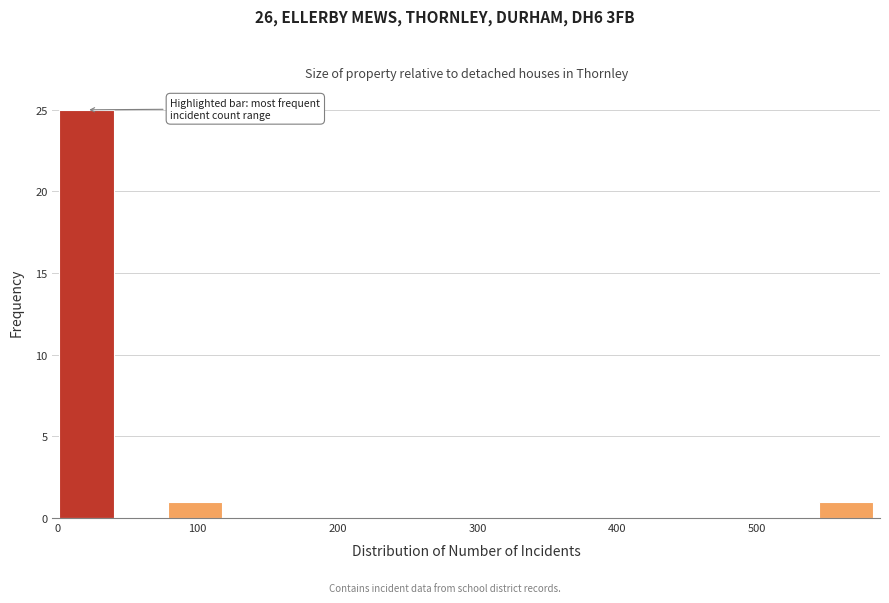

Read against the x-axis, roughly where is the centre of the tallest bar?

20